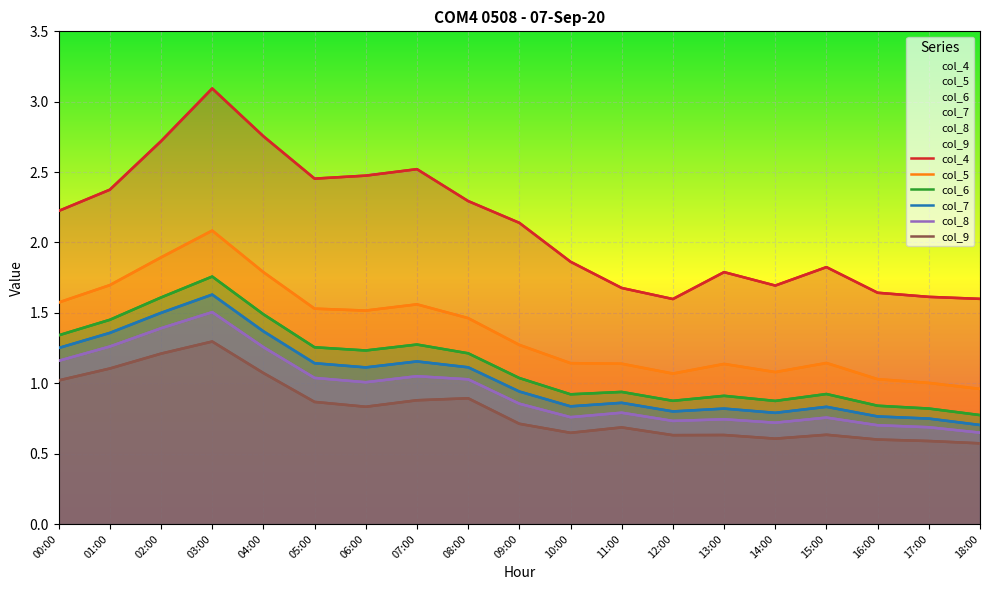

Which category has the highest value in the col_8 series?

03:00